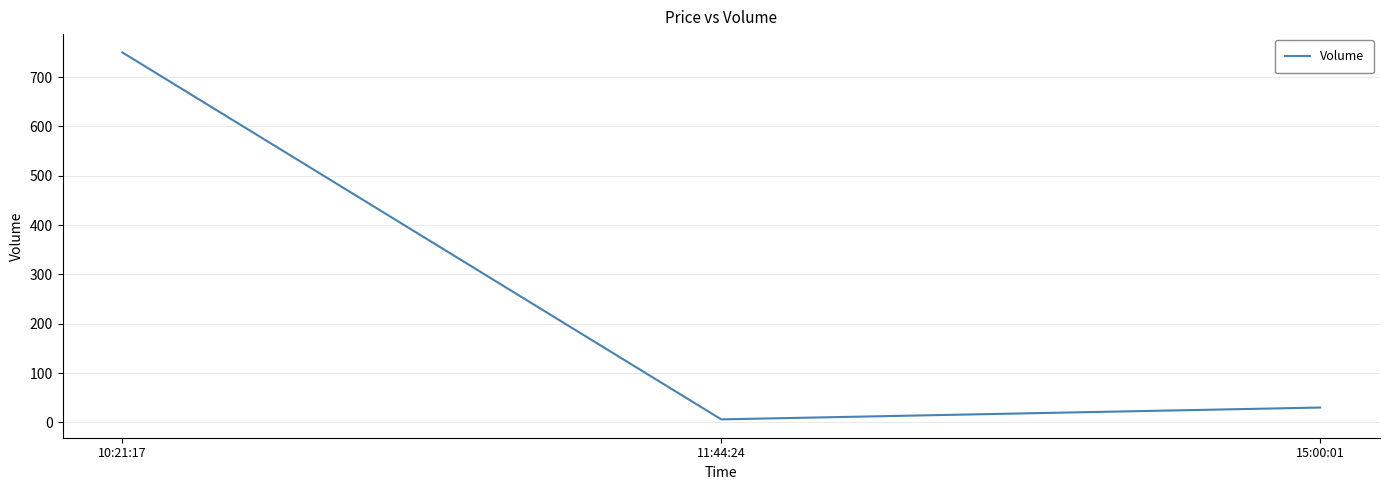

Count the number of categories in the chart.

3